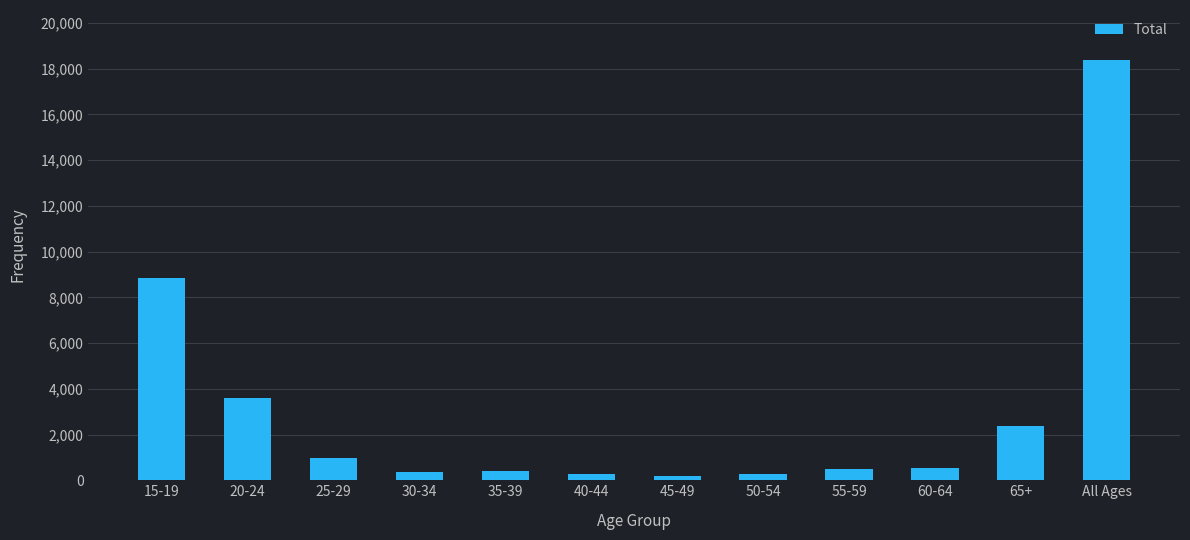

What is the maximum value shown in the chart?

18367